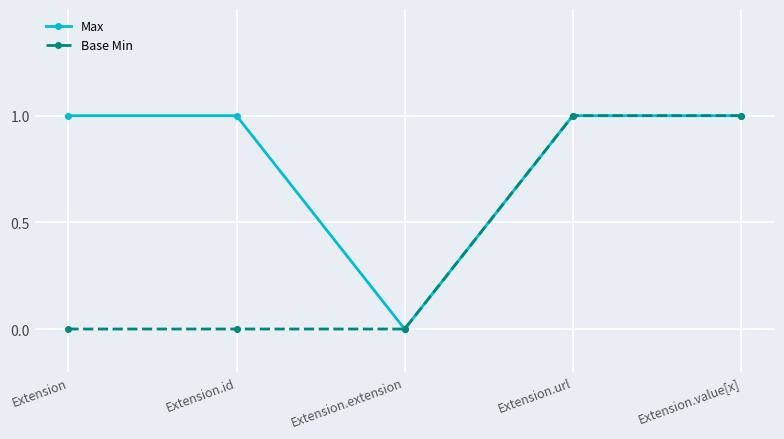

How many lines are shown in the chart?

2